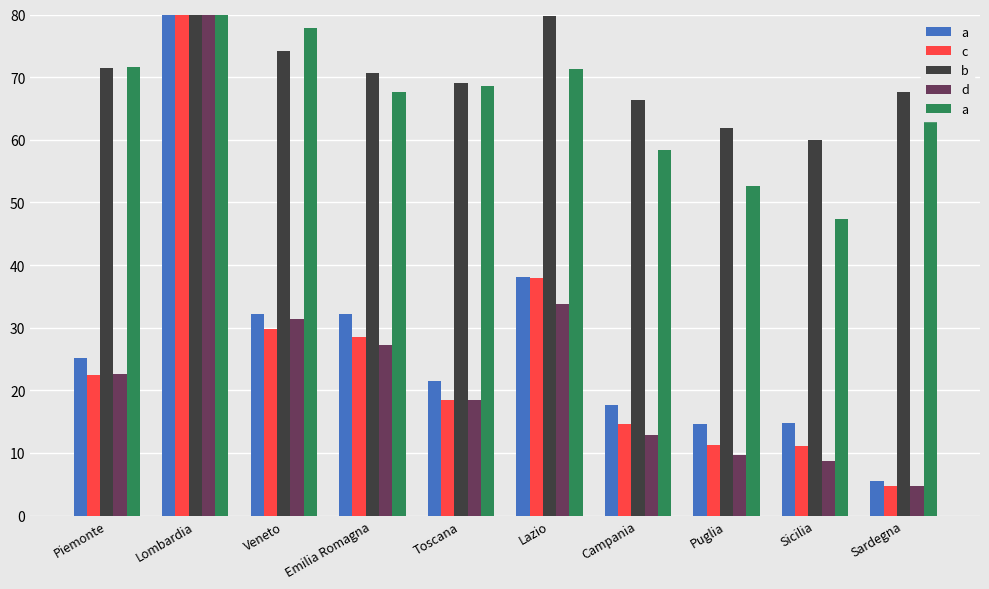

The value of b at Lombardia is 80.0. True or false?

True